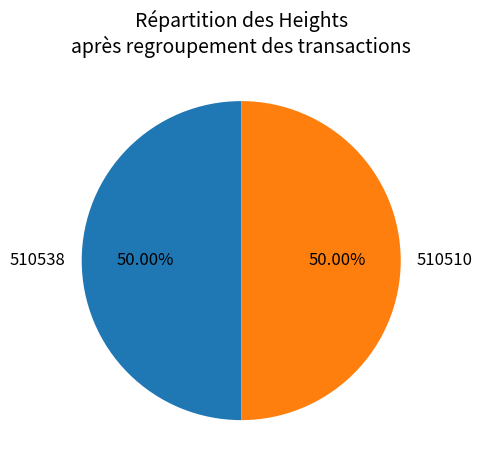

Is the sum of 510510 and 510538 greater than half?

Yes